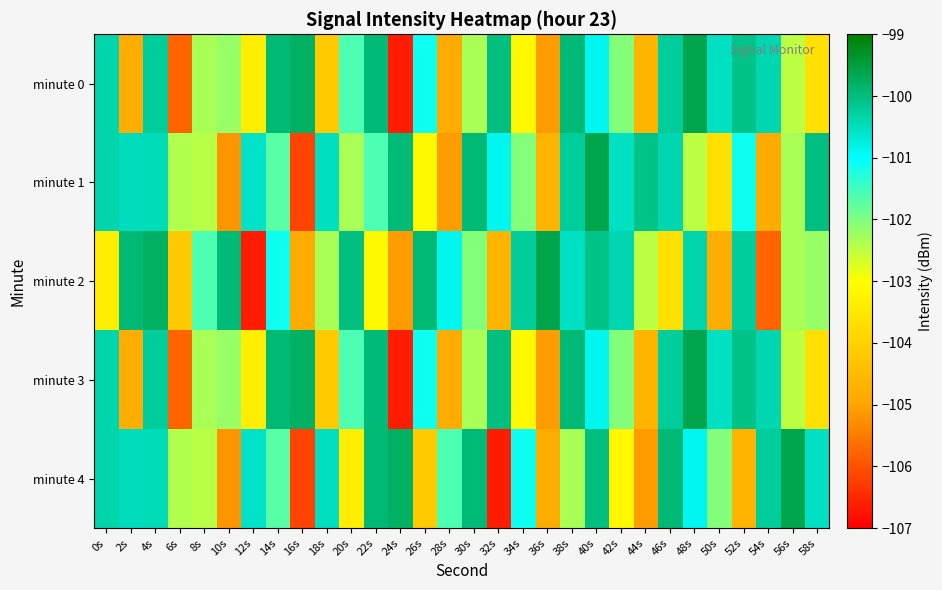

At which category is the sum across all series the highest?

4s